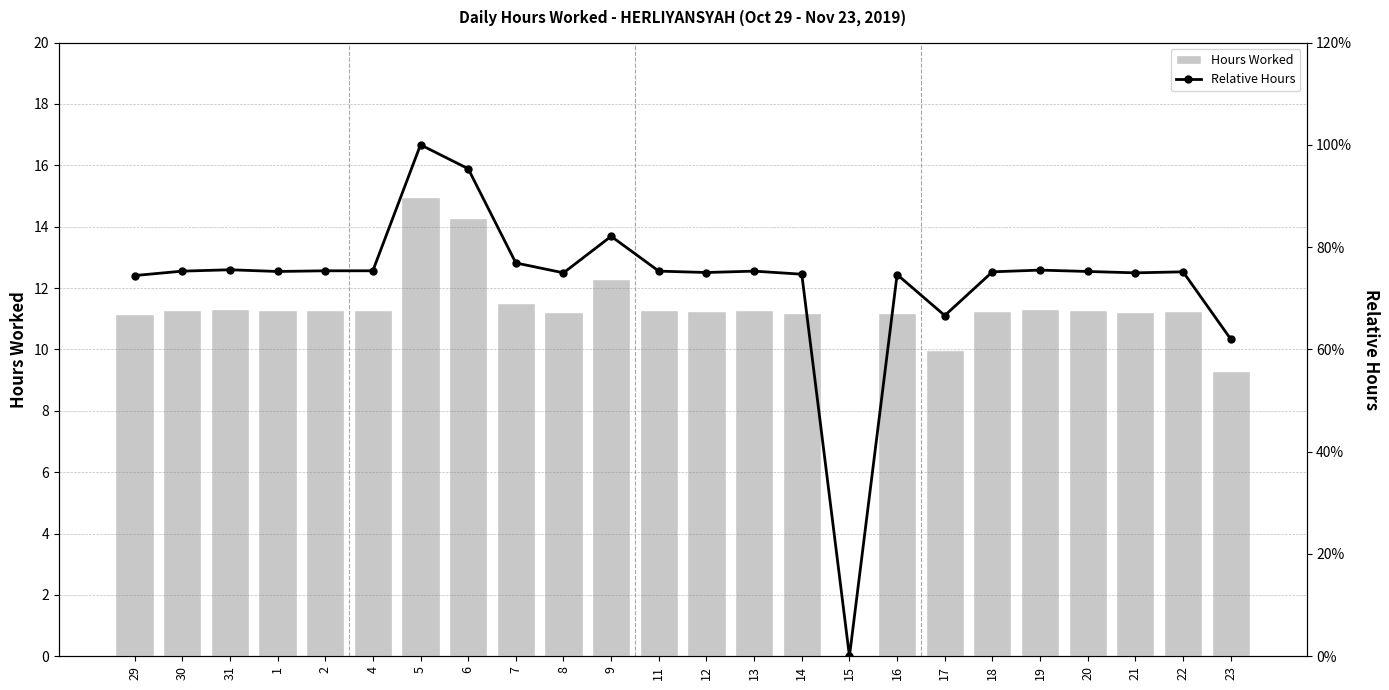

Reading left to right, what are all the values shown in this chart?

Hours Worked: 29=11.2	30=11.3	31=11.3	1=11.3	2=11.3	4=11.3	5=15.0	6=14.3	7=11.5	8=11.2	9=12.3	11=11.3	12=11.2	13=11.3	14=11.2	15=0.0	16=11.2	17=10.0	18=11.3	19=11.3	20=11.3	21=11.2	22=11.3	23=9.3
Relative Hours: 29=0.7	30=0.8	31=0.8	1=0.8	2=0.8	4=0.8	5=1.0	6=1.0	7=0.8	8=0.7	9=0.8	11=0.8	12=0.8	13=0.8	14=0.7	15=0.0	16=0.7	17=0.7	18=0.8	19=0.8	20=0.8	21=0.7	22=0.8	23=0.6